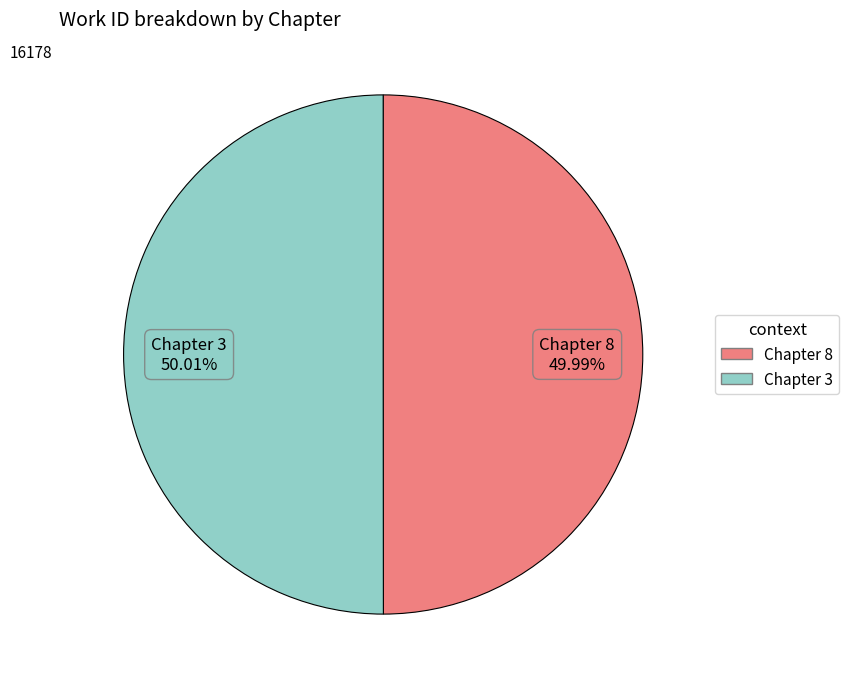

Is there any slice that represents more than half of the pie?

Yes